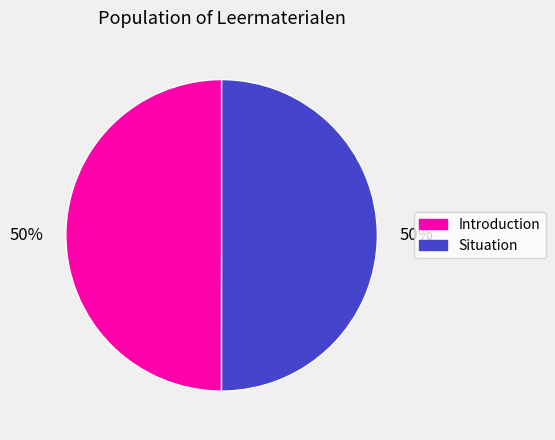

What is the ratio of the value at Introduction to the value at Situation?

1.0